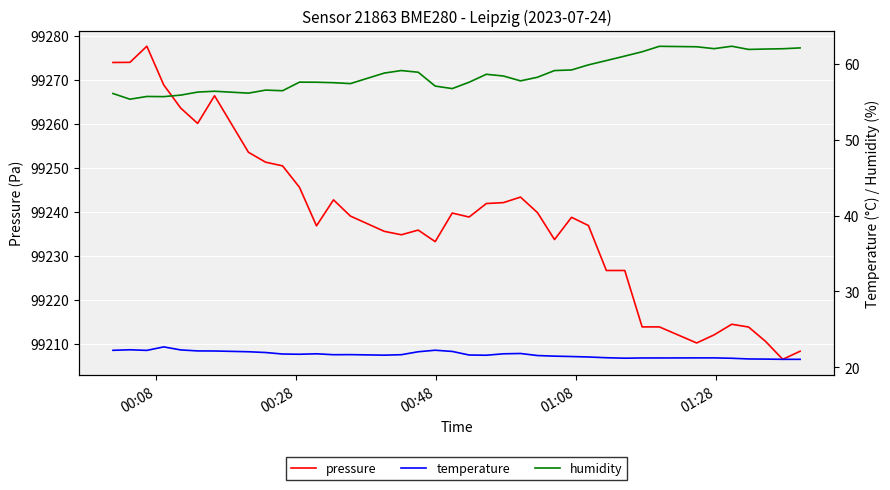

What is the minimum value for pressure?

99206.5